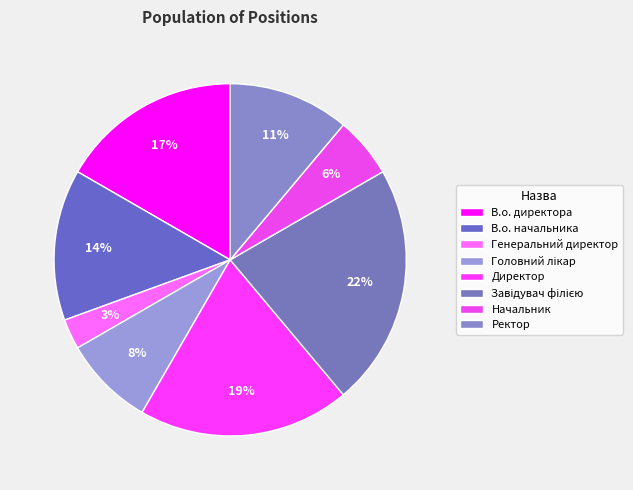

What percentage do Директор and В.о. начальника together represent?

33.3%